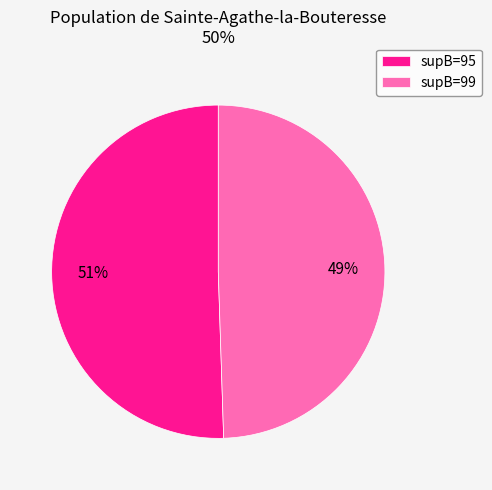

Is there a majority slice in this chart?

Yes